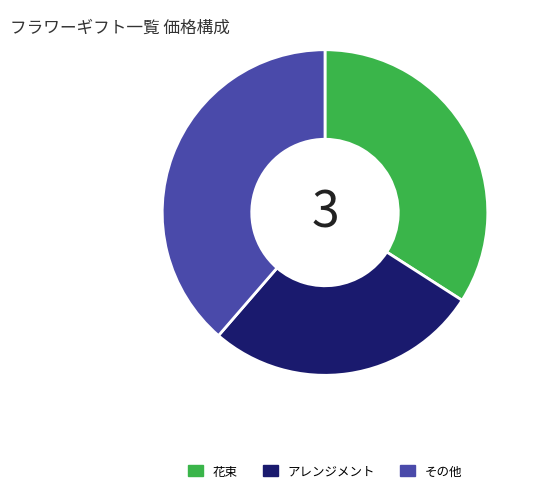

Between 花束 and その他, which is larger?

その他